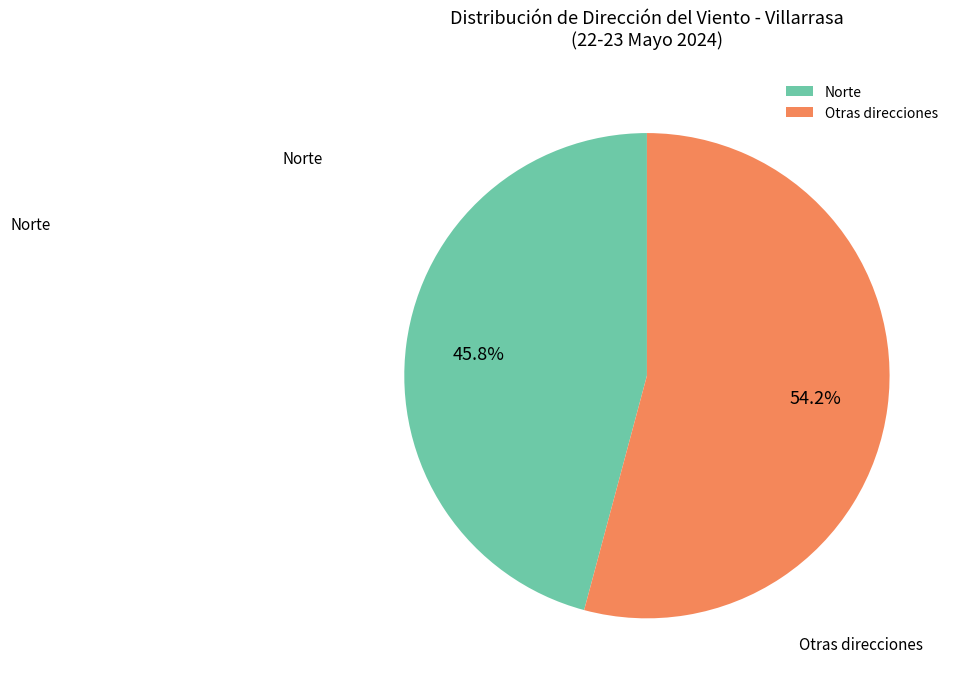

What is the total percentage of Otras direcciones and Norte?

100.0%